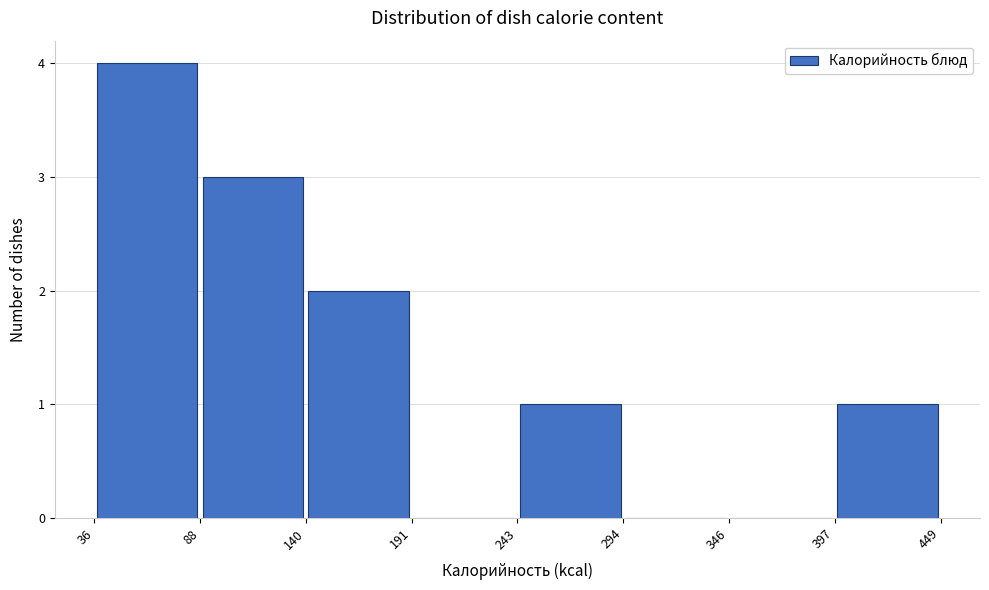

Reading left to right, transcribe this chart: for each bar, give the range it covers on the x-axis and its height. The values are not printed on the chart, so give them approximately, as read against the axis.

36 to 88: 4
88 to 140: 3
140 to 191: 2
191 to 243: 0
243 to 294: 1
294 to 346: 0
346 to 397: 0
397 to 449: 1